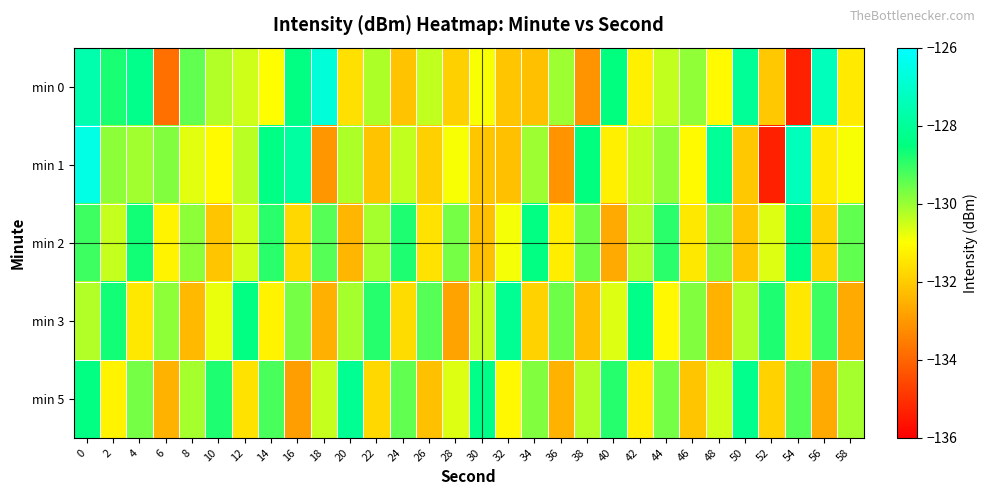

Reading left to right, what are all the values shown in this chart?

min 0: 0=-127.6	2=-128.7	4=-128.3	6=-133.8	8=-129.5	10=-130.2	12=-130.5	14=-131.0	16=-128.4	18=-126.8	20=-131.6	22=-130.2	24=-132.1	26=-130.4	28=-131.9	30=-130.9	32=-132.1	34=-132.2	36=-130.0	38=-133.1	40=-128.5	42=-131.3	44=-130.4	46=-129.9	48=-131.1	50=-128.1	52=-132.1	54=-135.3	56=-127.3	58=-131.4
min 1: 0=-126.5	2=-129.9	4=-130.1	6=-129.8	8=-130.7	10=-131.1	12=-130.3	14=-128.4	16=-127.9	18=-133.0	20=-130.2	22=-132.1	24=-130.4	26=-131.9	28=-130.9	30=-132.1	32=-132.2	34=-130.0	36=-133.1	38=-128.5	40=-131.3	42=-130.4	44=-129.9	46=-131.1	48=-128.1	50=-132.1	52=-135.3	54=-127.3	56=-131.4	58=-130.9
min 2: 0=-129.1	2=-130.4	4=-128.7	6=-131.2	8=-129.9	10=-132.1	12=-130.6	14=-128.9	16=-131.8	18=-129.3	20=-132.4	22=-130.1	24=-128.8	26=-131.6	28=-129.7	30=-132.2	32=-130.9	34=-128.4	36=-131.3	38=-129.6	40=-132.7	42=-130.2	44=-128.9	46=-131.4	48=-129.8	50=-132.1	52=-130.7	54=-128.3	56=-131.9	58=-129.4
min 3: 0=-130.2	2=-128.7	4=-131.4	6=-129.9	8=-132.3	10=-130.8	12=-128.4	14=-131.2	16=-129.7	18=-132.6	20=-130.1	22=-128.9	24=-131.7	26=-129.3	28=-132.8	30=-130.4	32=-128.1	34=-131.9	36=-129.6	38=-132.2	40=-130.7	42=-128.3	44=-131.1	46=-129.8	48=-132.4	50=-130.2	52=-128.8	54=-131.4	56=-129.1	58=-132.7
min 5: 0=-128.4	2=-131.2	4=-129.7	6=-132.4	8=-130.1	10=-128.8	12=-131.6	14=-129.2	16=-132.9	18=-130.4	20=-128.1	22=-131.8	24=-129.4	26=-132.2	28=-130.7	30=-128.3	32=-131.1	34=-129.8	36=-132.4	38=-130.2	40=-128.9	42=-131.3	44=-129.7	46=-132.1	48=-130.6	50=-128.2	52=-131.9	54=-129.3	56=-132.7	58=-130.1